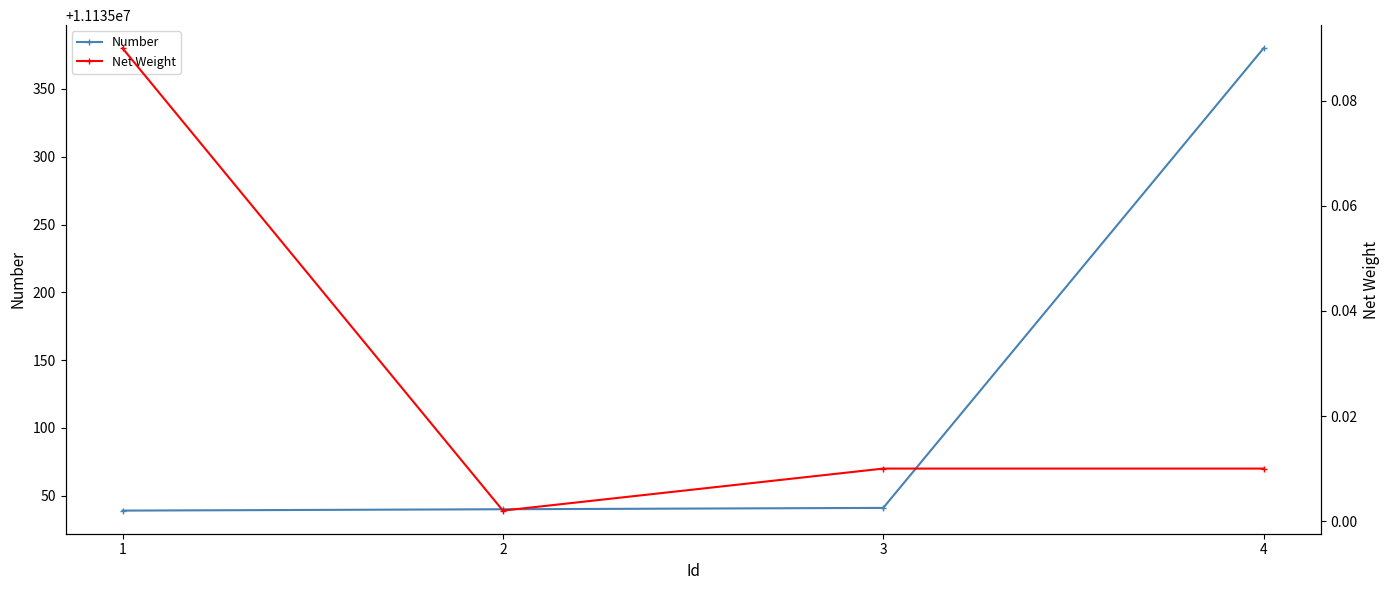

What is the difference between the maximum and minimum values in the Net Weight series?

0.1